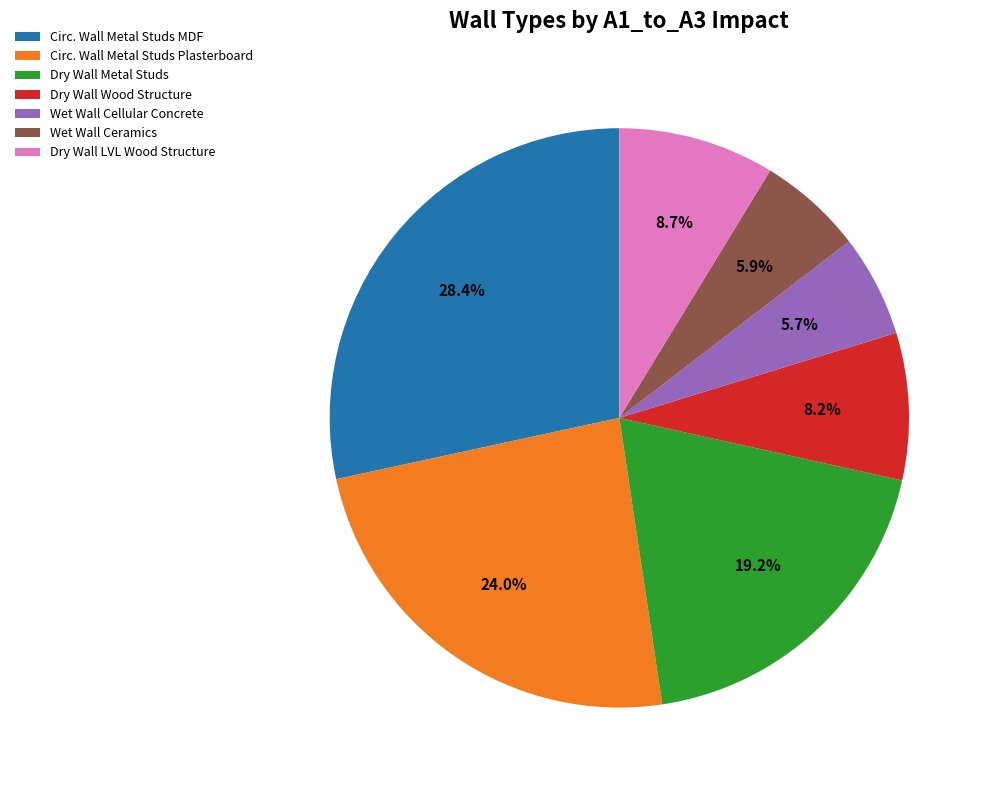

How many segments does this pie chart have?

7